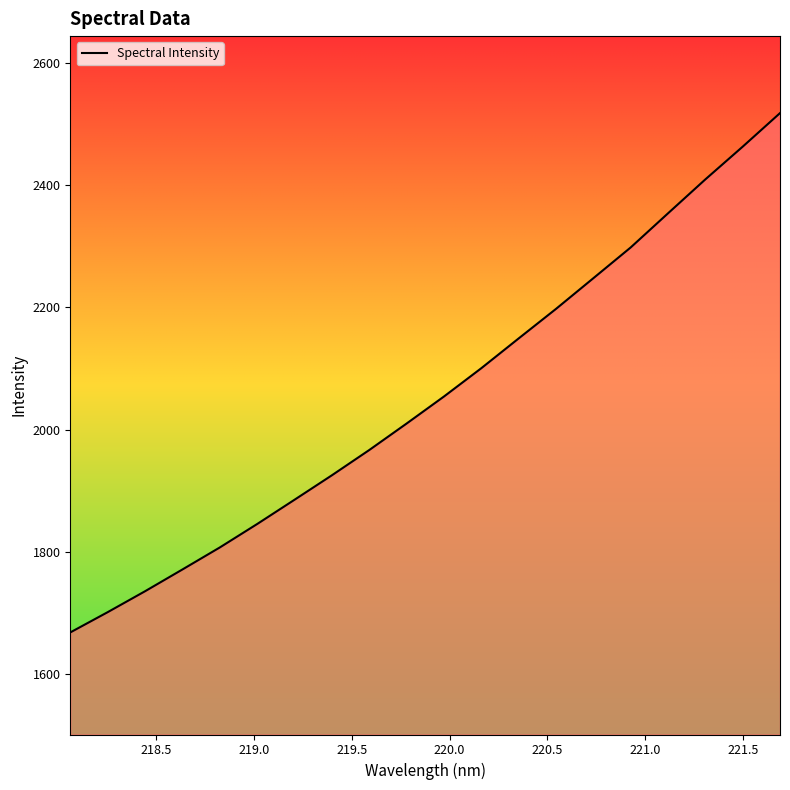

What is the greatest value displayed?

2517.3